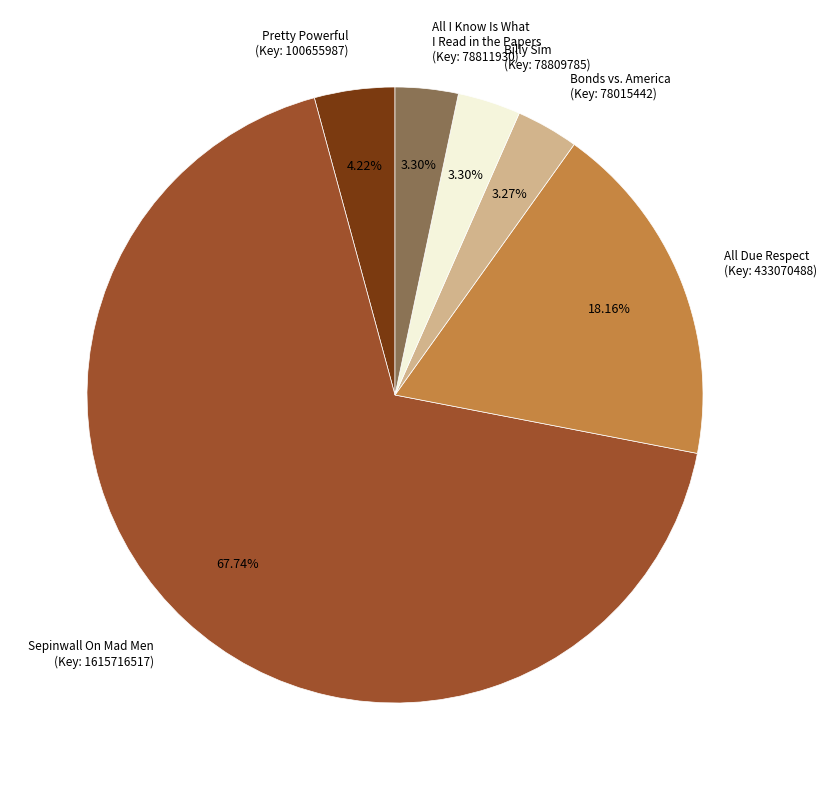

Count the number of slices in the pie.

6